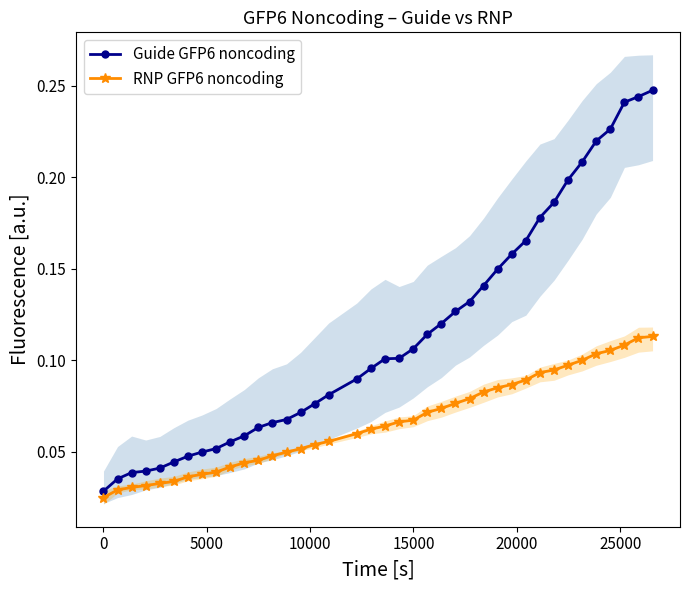

Does the chart have visible grid lines?

No